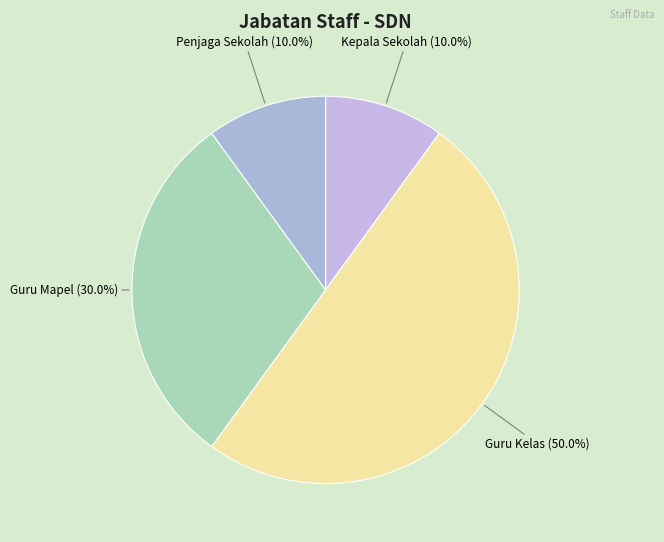

True or false: Penjaga Sekolah accounts for 25% of the total.

False